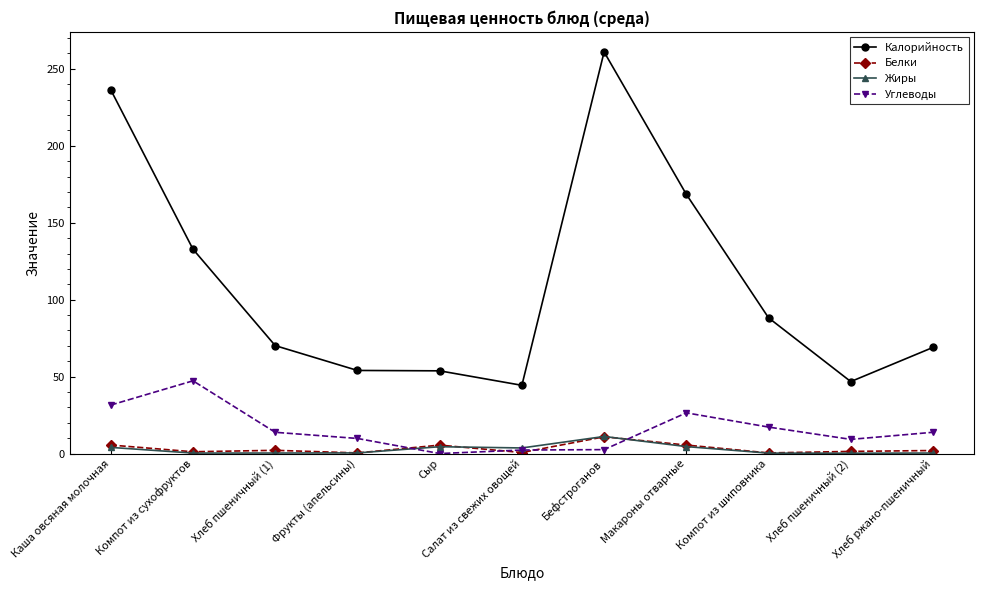

What is the maximum value for Белки?

10.9